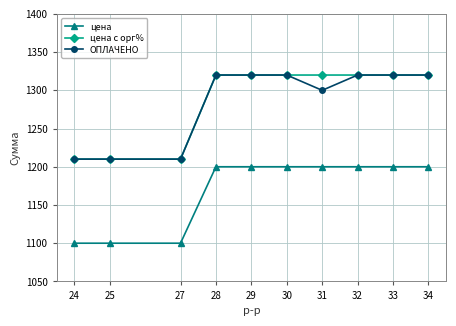

Reading left to right, what are all the values shown in this chart?

цена: 24=1100	25=1100	27=1100	28=1200	29=1200	30=1200	31=1200	32=1200	33=1200	34=1200
цена с орг%: 24=1210	25=1210	27=1210	28=1320	29=1320	30=1320	31=1320	32=1320	33=1320	34=1320
ОПЛАЧЕНО: 24=1210	25=1210	27=1210	28=1320	29=1320	30=1320	31=1300	32=1320	33=1320	34=1320